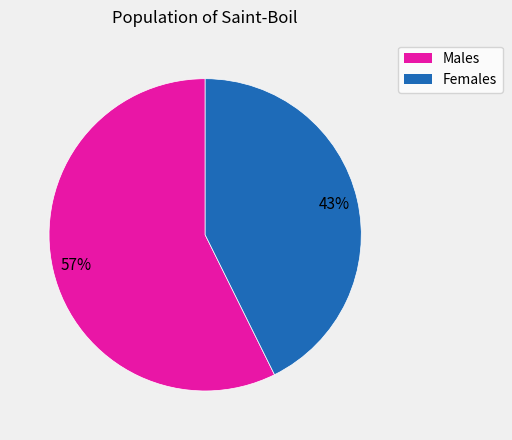

Rank the categories by value from lowest to highest.

Females, Males